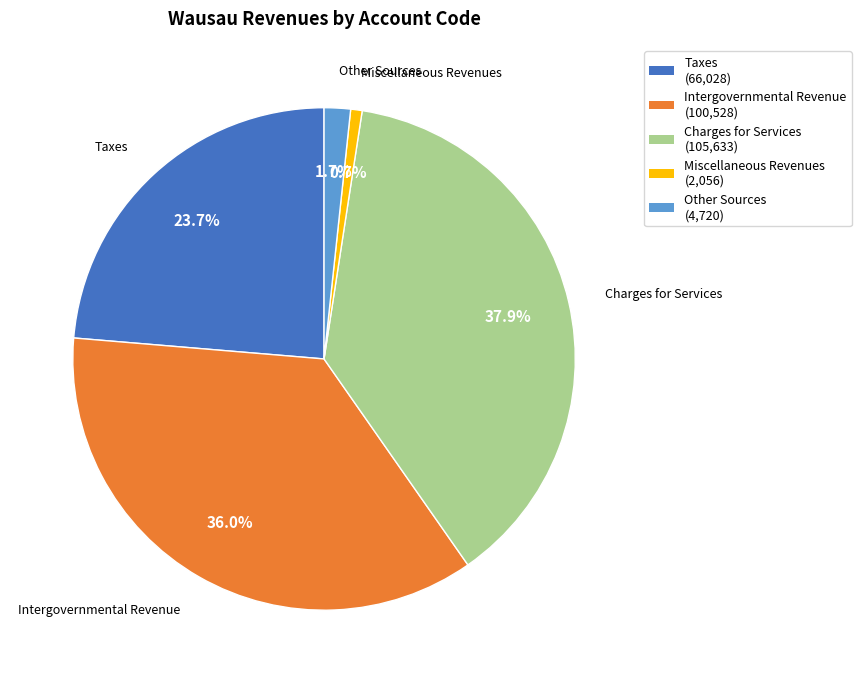

The Miscellaneous Revenues slice represents 11% of the pie. True or false?

False